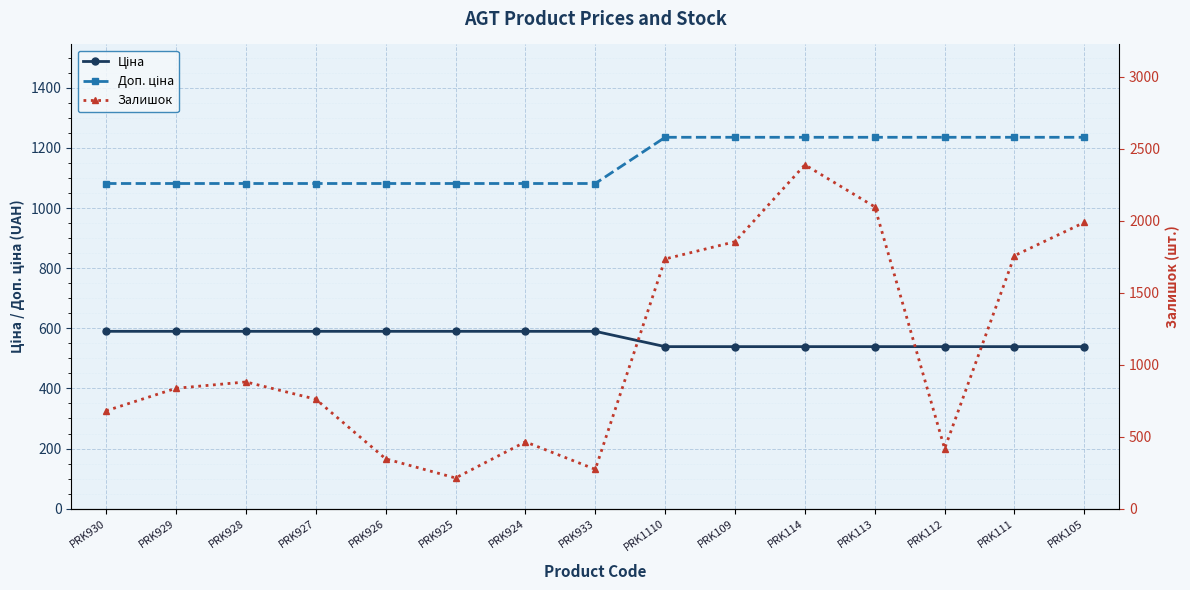

The Ціна series shows 387.8 at PRK927. True or false?

False